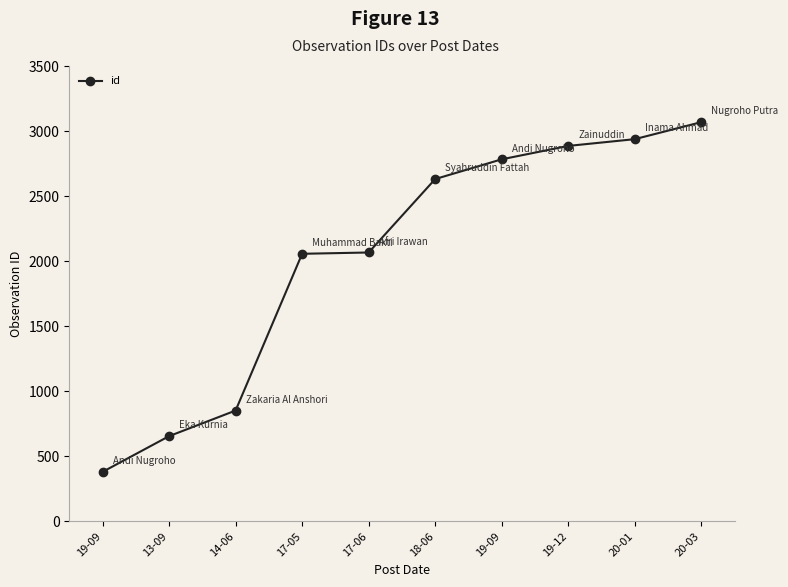

Between 13-09 and 17-06, which is larger?

17-06